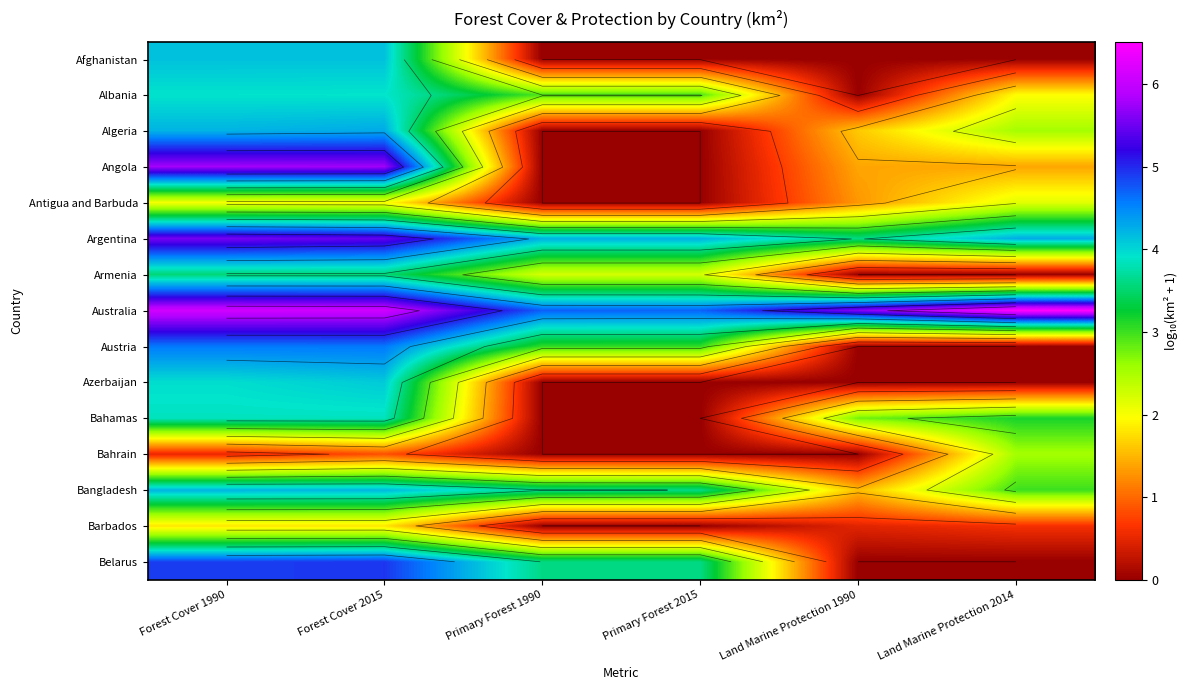

What is the total value across all series at Forest Cover 2015?

59.5